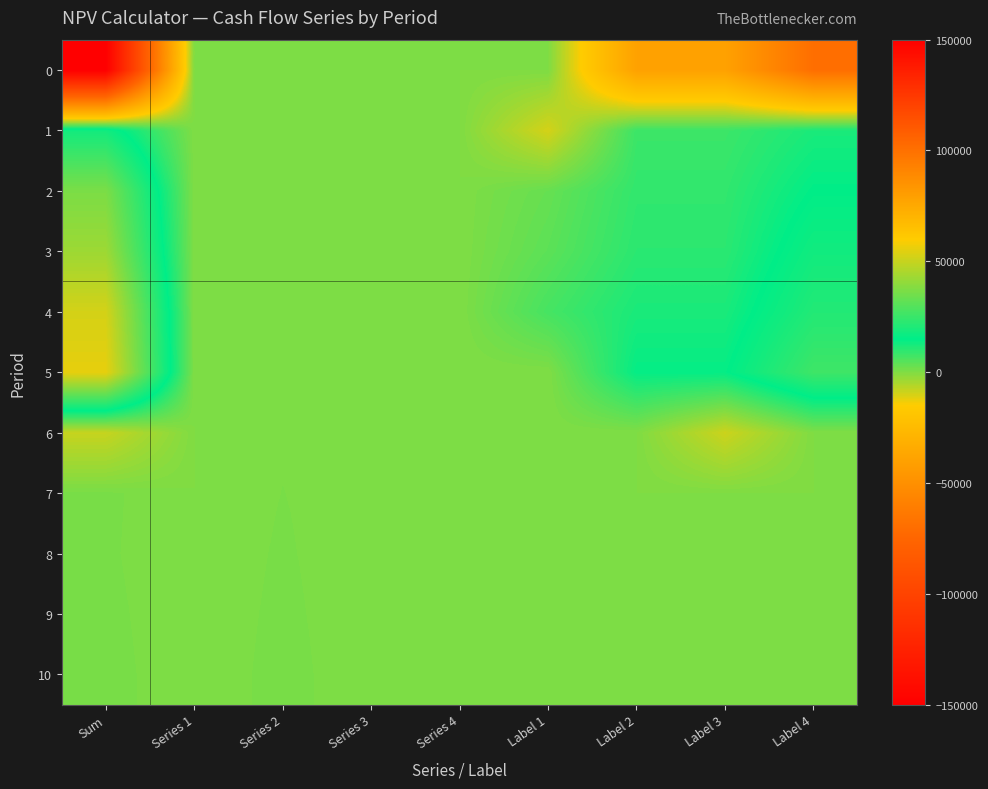

Reading left to right, list all the values displayed in this chart.

0: Sum=-150000	Series 1=0	Series 2=0	Series 3=0	Series 4=0	Label 1=0	Label 2=-40000	Label 3=-40000	Label 4=-70000
1: Sum=18205	Series 1=100	Series 2=0	Series 3=105	Series 4=0	Label 1=-10000	Label 2=8000	Label 3=8000	Label 4=12000
2: Sum=36710	Series 1=100	Series 2=100	Series 3=110	Series 4=0	Label 1=3000	Label 2=9200	Label 3=9200	Label 4=15000
3: Sum=42616	Series 1=100	Series 2=200	Series 3=116	Series 4=0	Label 1=4200	Label 2=10000	Label 3=10000	Label 4=18000
4: Sum=52322	Series 1=100	Series 2=300	Series 3=122	Series 4=0	Label 1=6800	Label 2=12000	Label 3=12000	Label 4=21000
5: Sum=55628	Series 1=100	Series 2=400	Series 3=128	Series 4=0	Label 1=0	Label 2=14500	Label 3=14500	Label 4=26000
6: Sum=-8366	Series 1=0	Series 2=500	Series 3=134	Series 4=0	Label 1=0	Label 2=0	Label 3=-9000	Label 4=0
7: Sum=741	Series 1=0	Series 2=600	Series 3=141	Series 4=0	Label 1=0	Label 2=0	Label 3=0	Label 4=0
8: Sum=700	Series 1=0	Series 2=700	Series 3=0	Series 4=0	Label 1=0	Label 2=0	Label 3=0	Label 4=0
9: Sum=800	Series 1=0	Series 2=800	Series 3=0	Series 4=0	Label 1=0	Label 2=0	Label 3=0	Label 4=0
10: Sum=900	Series 1=0	Series 2=900	Series 3=0	Series 4=0	Label 1=0	Label 2=0	Label 3=0	Label 4=0